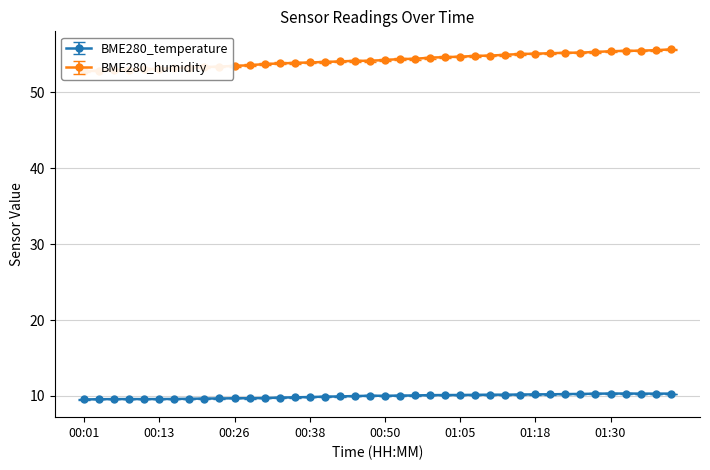

At how many categories does at least one series exceed 54?

24